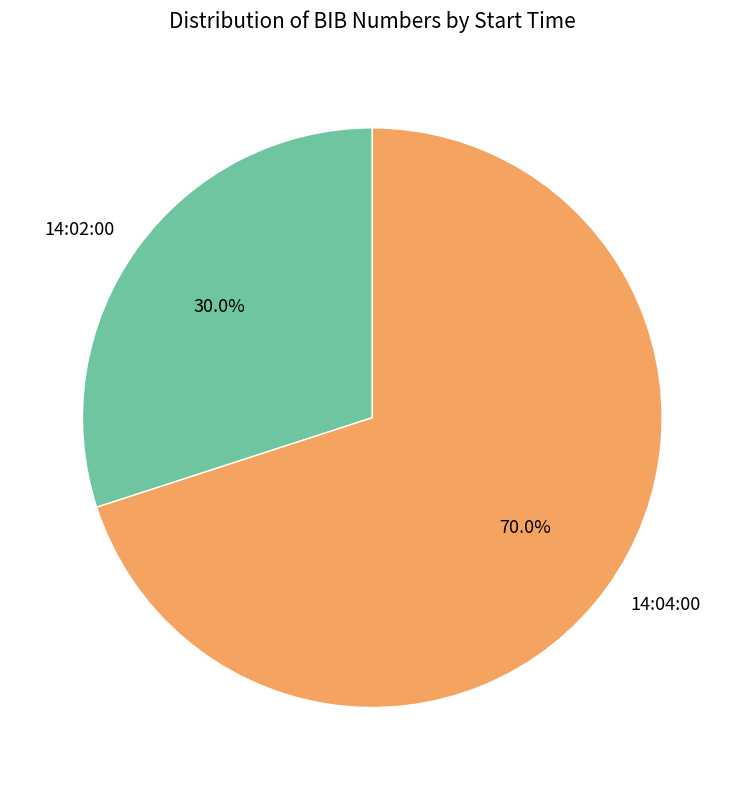

Which slice is the smallest?

14:02:00